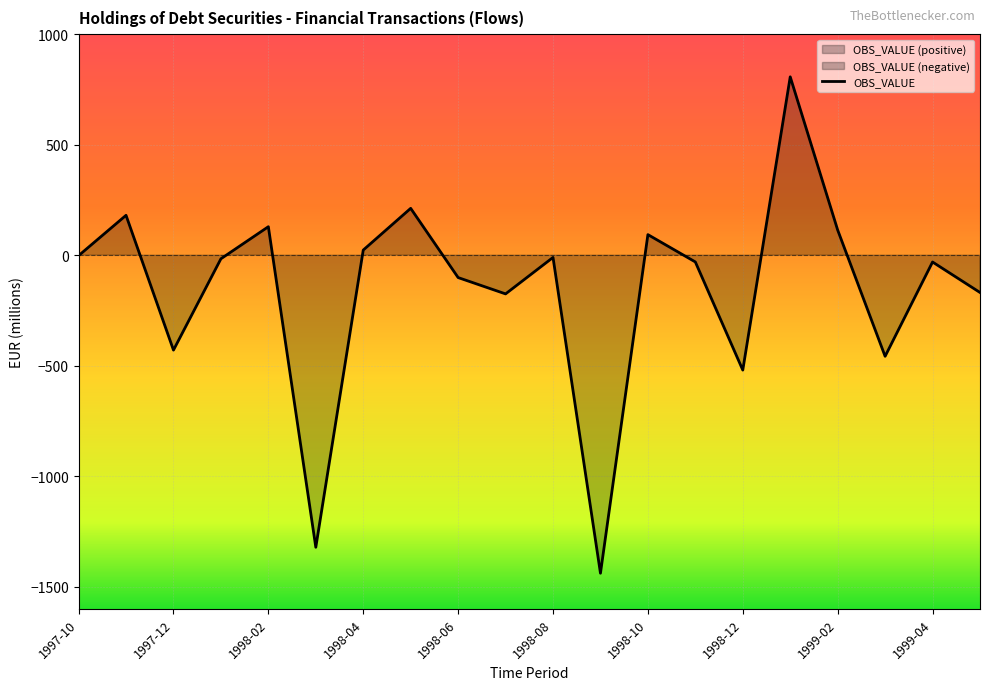

Which label corresponds to the smallest value in the chart?

1998-09